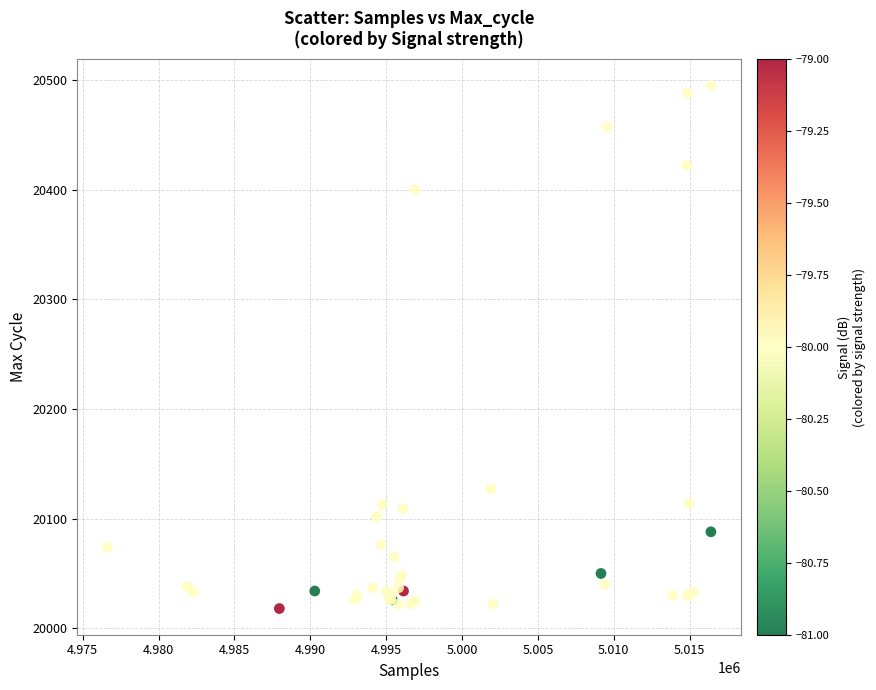

What Y value in the scatter plot is closest to 20256?

20127